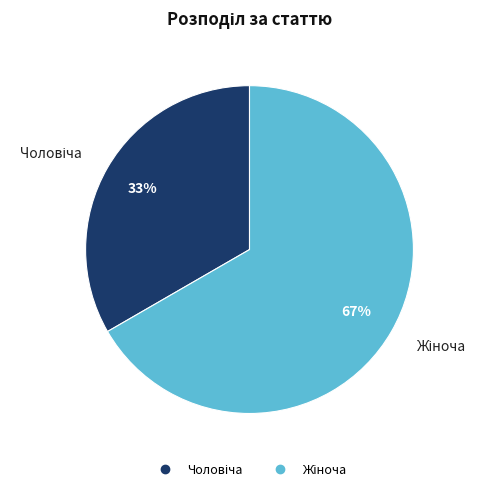

To the nearest percent, what is the average slice percentage?

50%